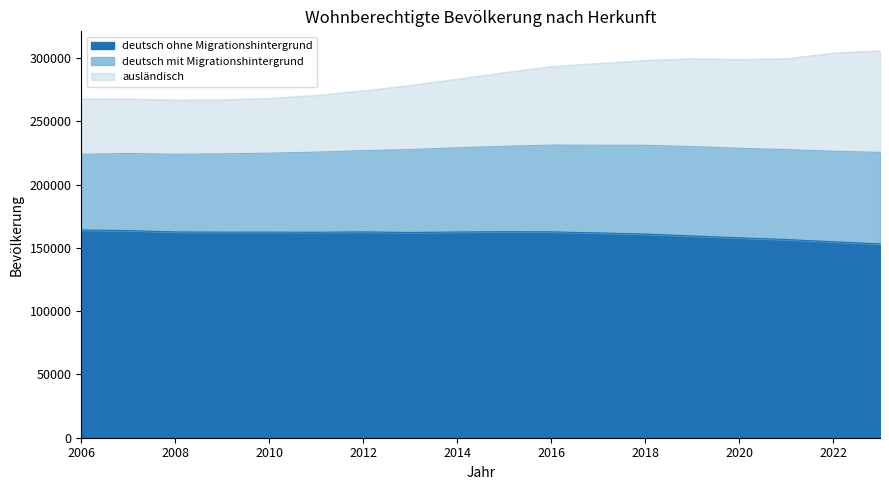

What is the value of the deutsch ohne Migrationshintergrund point at the 1st from the left?

164212